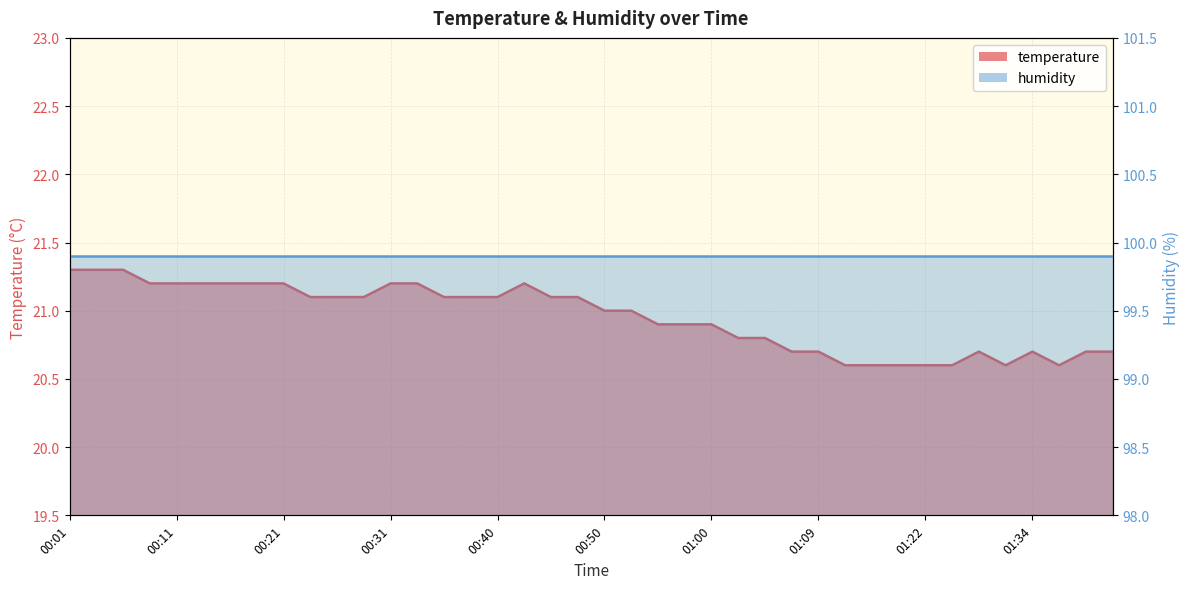

What is the label of the 25th point from the left?

01:00